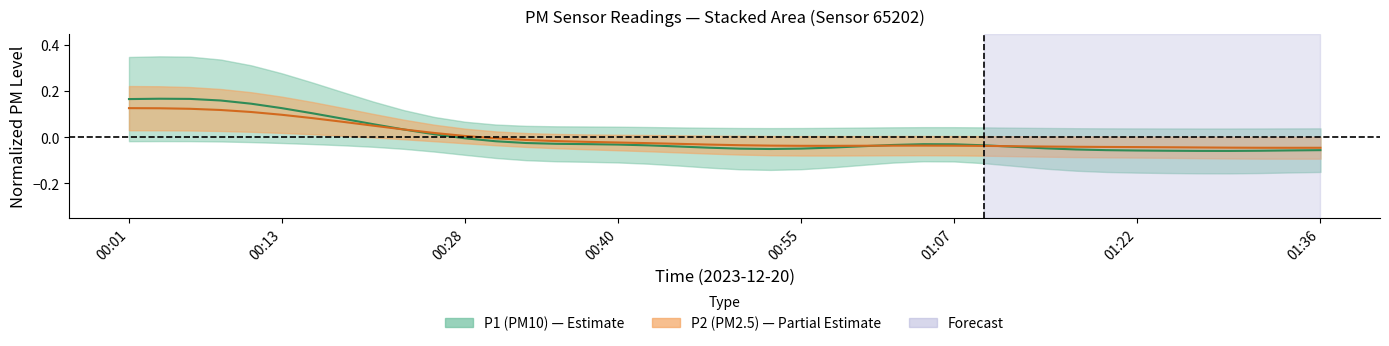

How many data points are above 0?

12